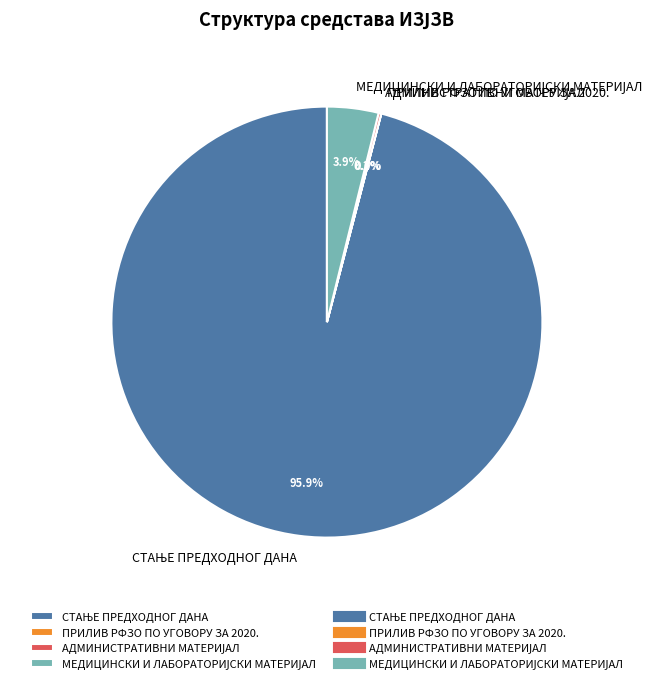

Is there any slice that represents more than half of the pie?

Yes